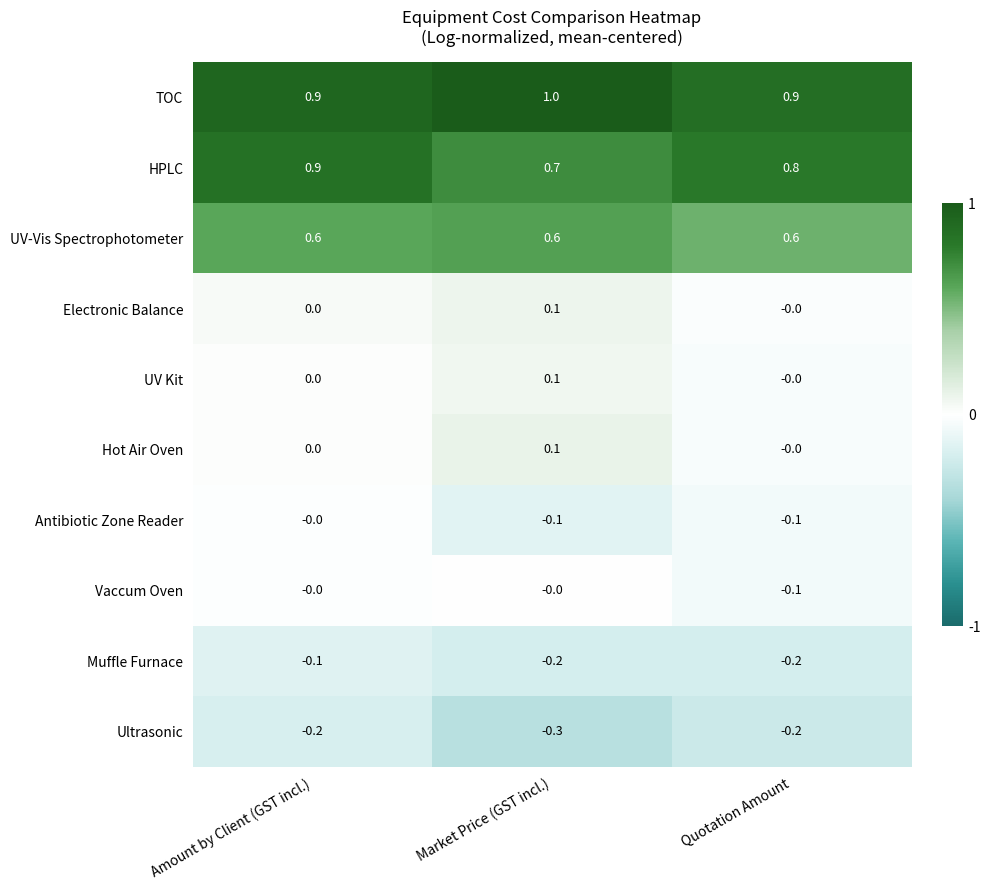

What is the total value across all series at Amount by Client (GST incl.)?

2.1